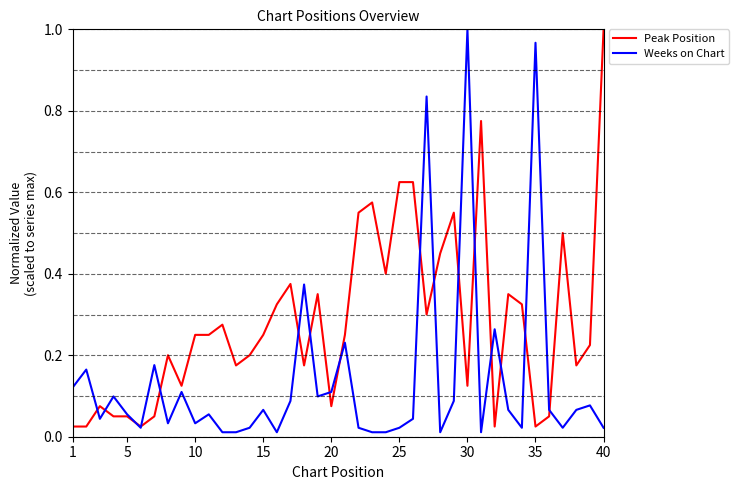

Which series has the largest total across all categories?

Peak Position